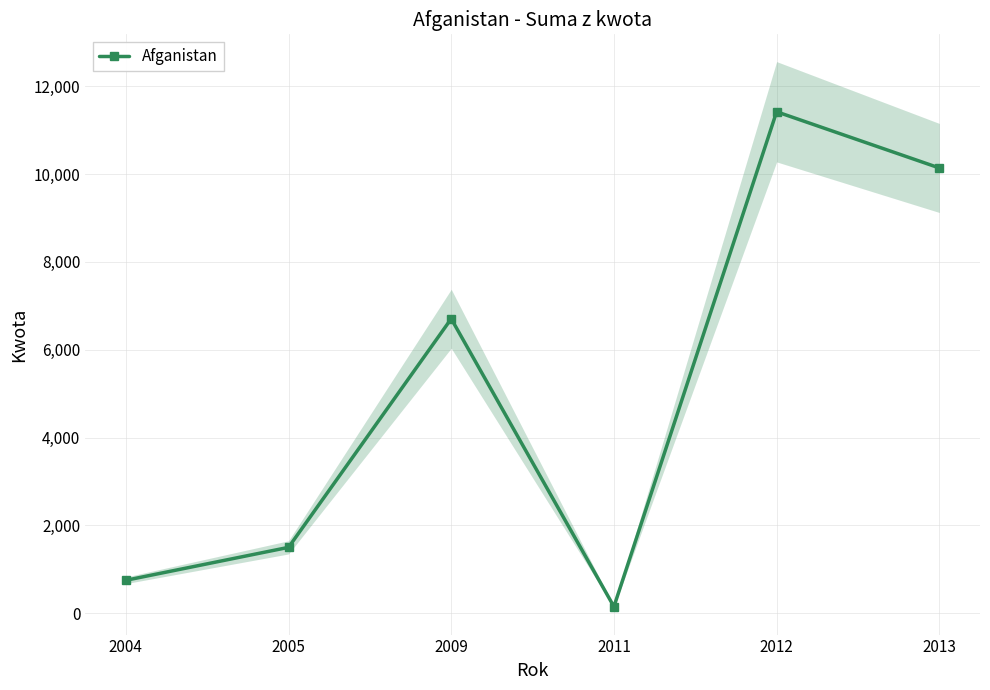

At which category does the chart reach its minimum across all series?

2011